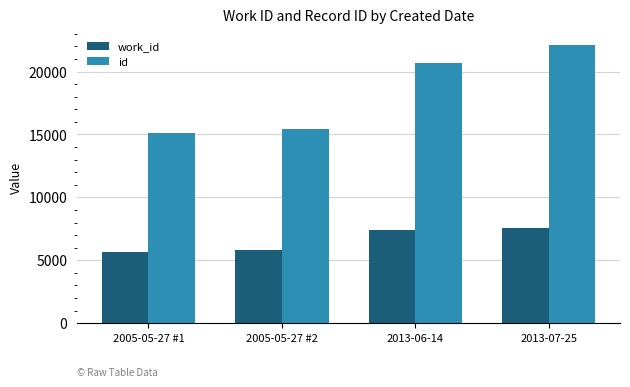

What are all the series names shown in the legend?

work_id, id